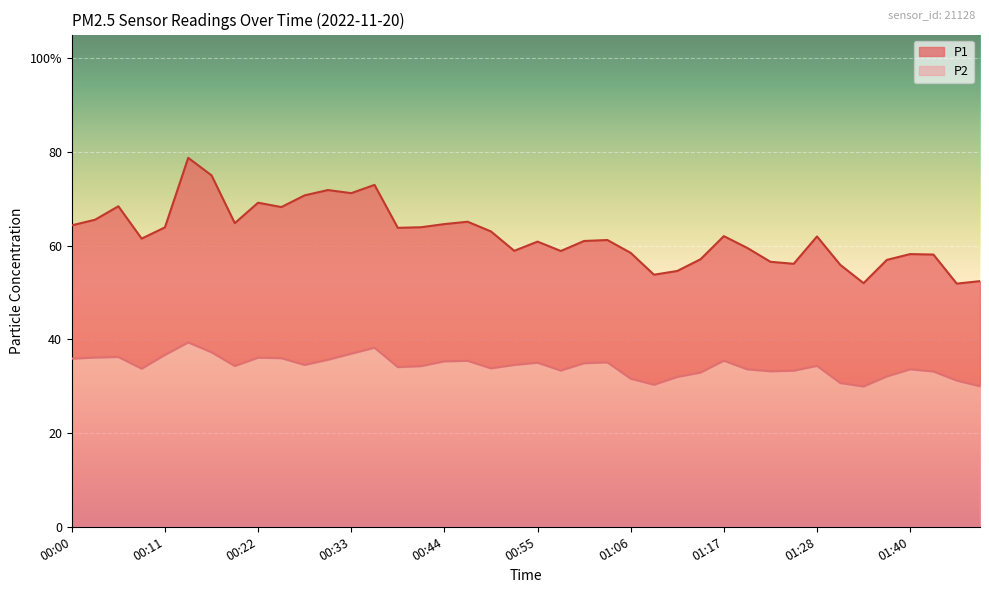

What is the value of the P1 point at the 12th from the left?

71.8